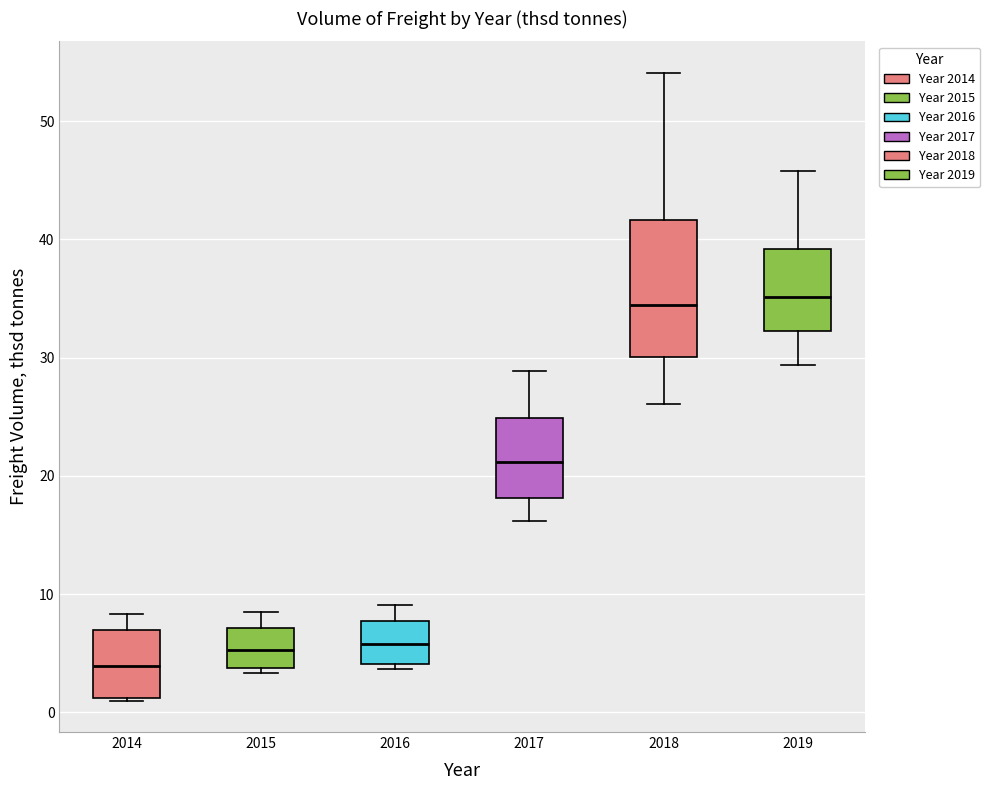

Reading left to right, transcribe this box plot: for each box, give where its median line is, the range the box spans, and where its two whiskers end, as read against the y-axis. The values are not printed on the chart, so give them approximately, as read against the axis.

2014: median 4, box 1 to 7, whiskers 1 to 8
2015: median 5, box 4 to 7, whiskers 3 to 9
2016: median 6, box 4 to 8, whiskers 4 (just below the box's lower edge) to 9
2017: median 21, box 18 to 25, whiskers 16 to 29
2018: median 34, box 30 to 42, whiskers 26 to 54
2019: median 35, box 32 to 39, whiskers 29 to 46